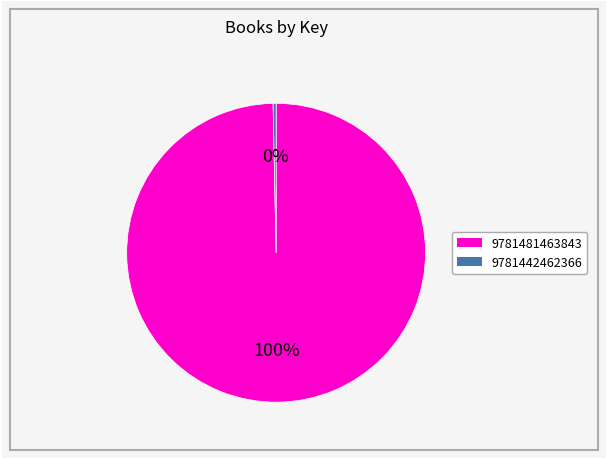

What is the smallest slice in the pie chart?

9781442462366